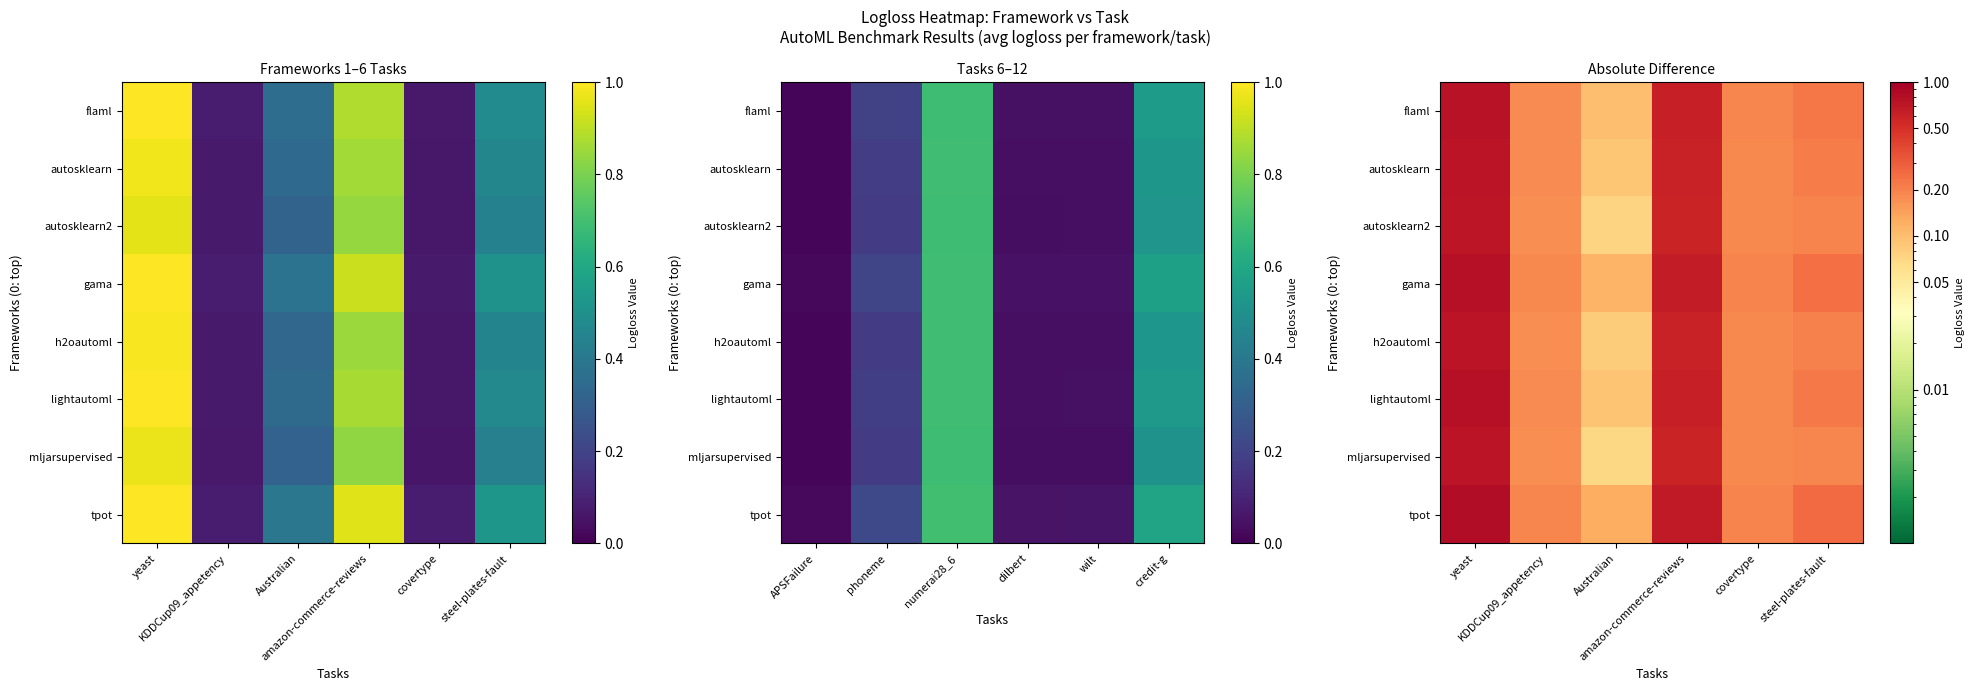

At which label does h2oautoml reach its minimum?

Australian